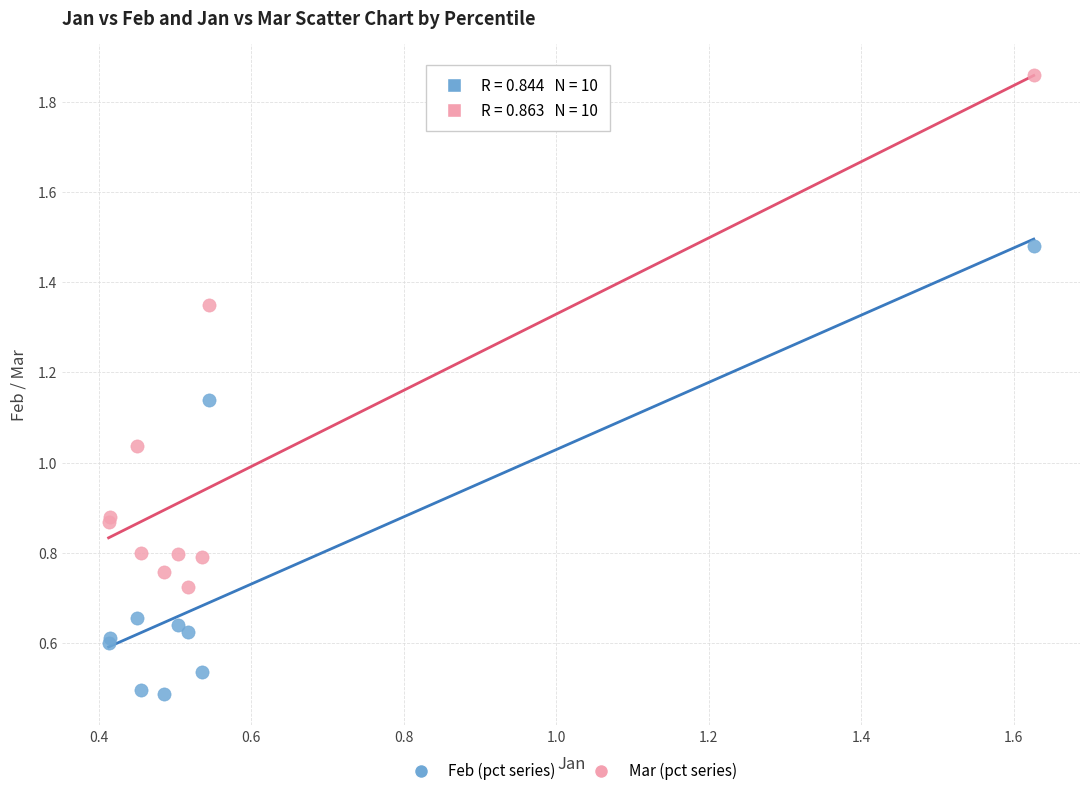

What are all the series names shown in the legend?

Feb (pct series), Mar (pct series)